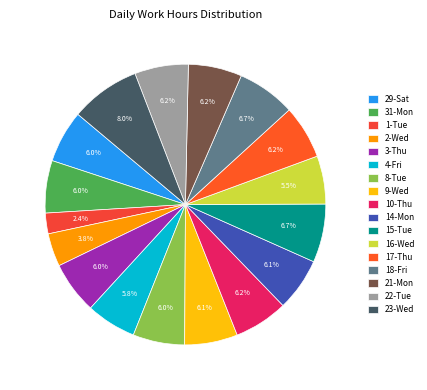

Combined, what portion of the pie is 23-Wed and 15-Tue?

14.8%